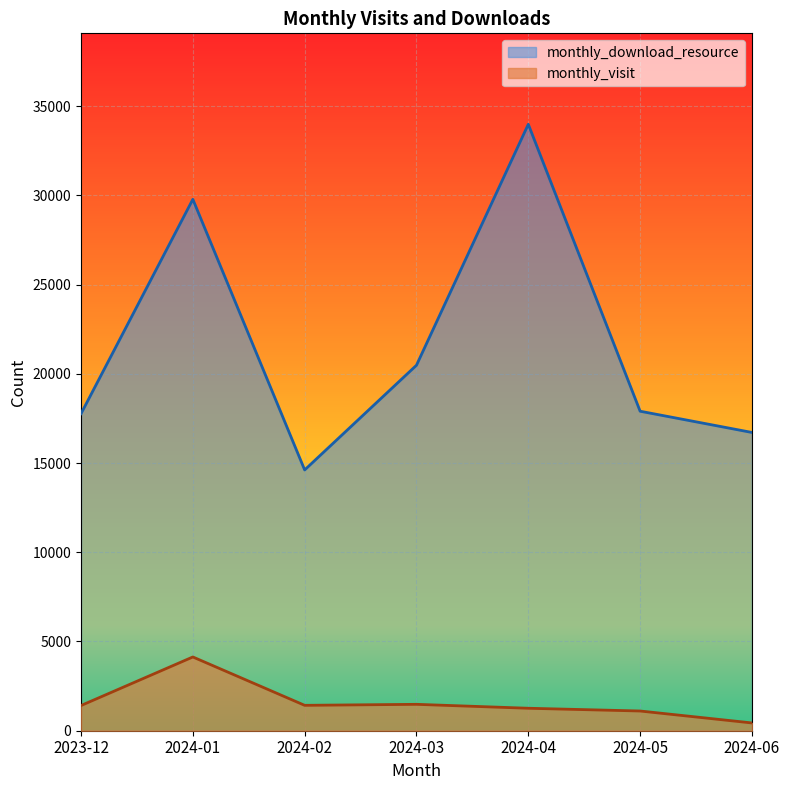

What is the smallest value displayed?

436